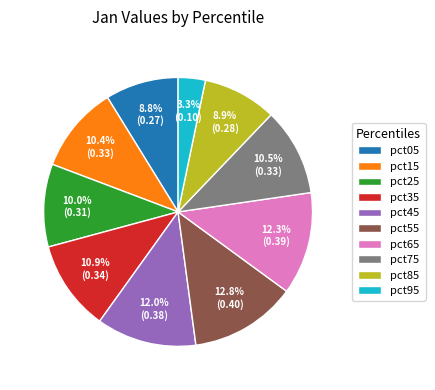

How many segments does this pie chart have?

10